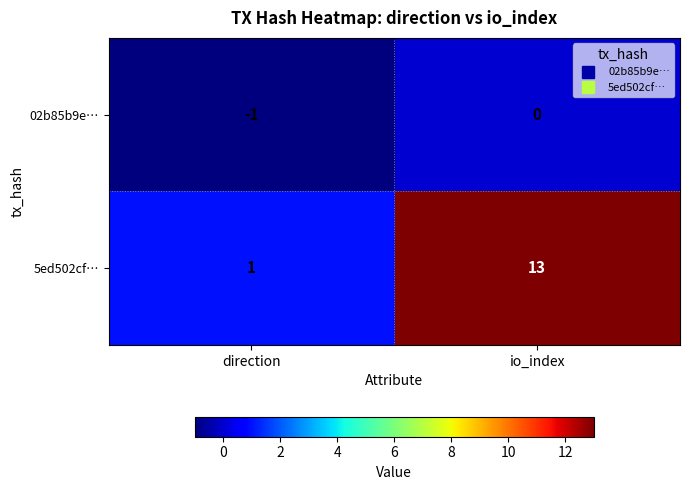

Which series has the largest range (max minus min)?

5ed502cf…